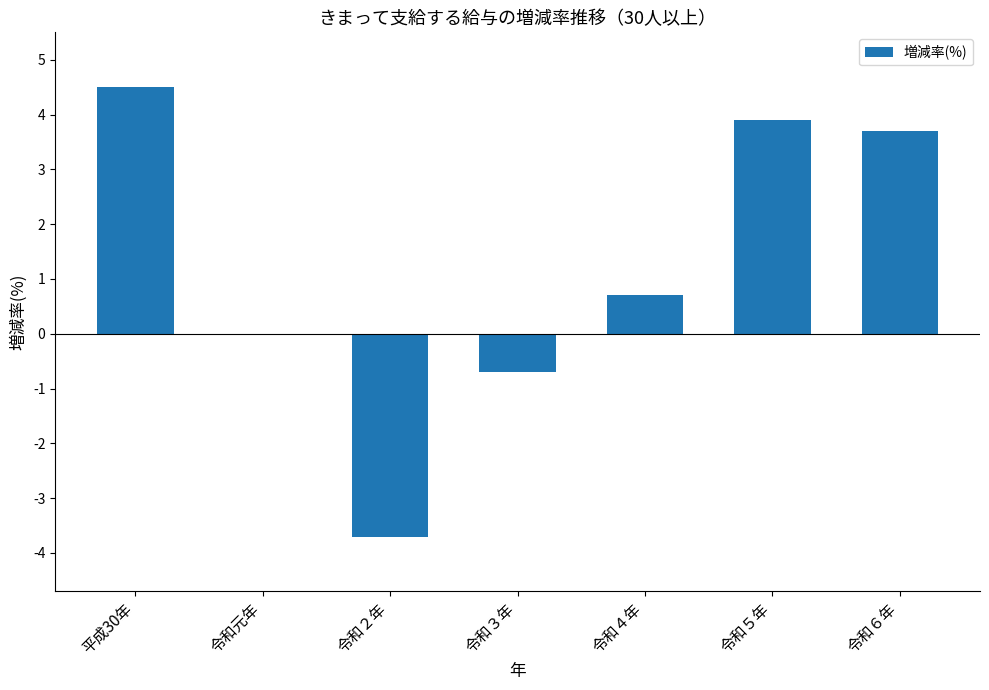

Read the value at 令和３年.

-0.7